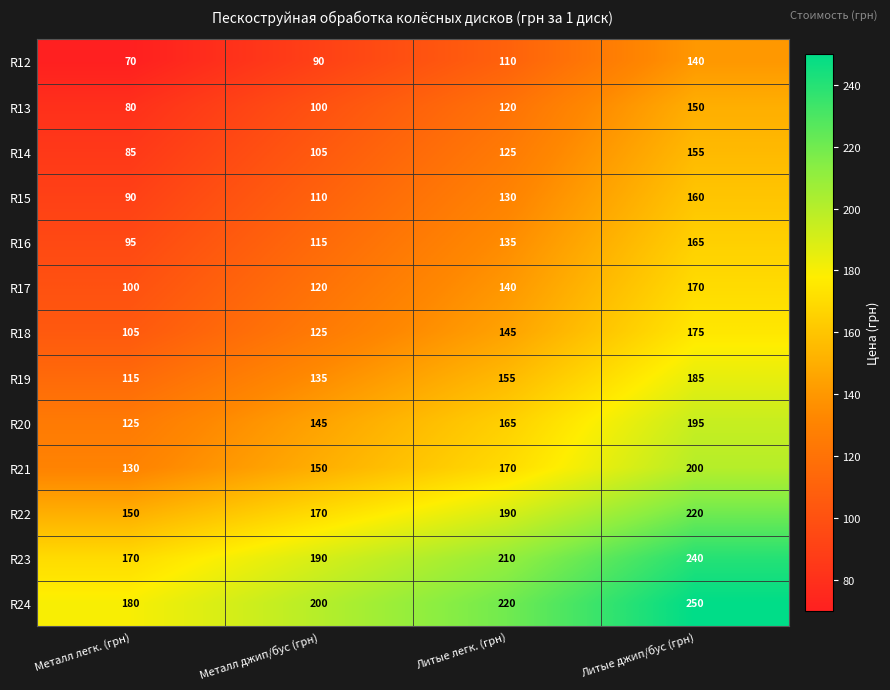

What is the difference between the highest and lowest values at Металл джип/бус (грн)?

110